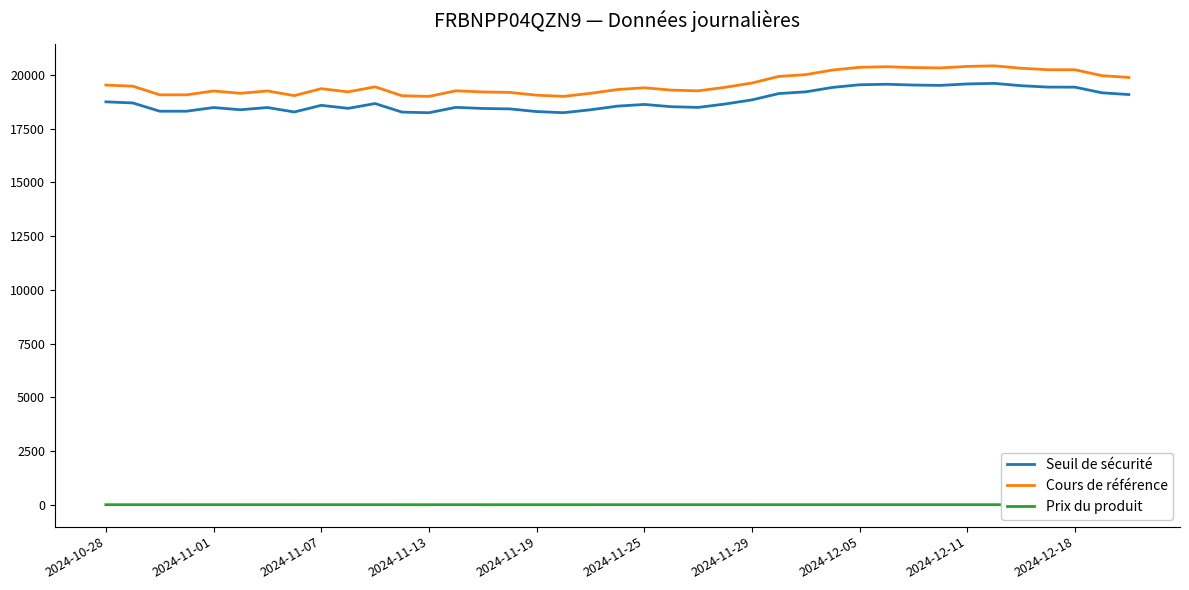

In Seuil de sécurité, how many points are higher than both neighbors (excluding endpoints)?

8